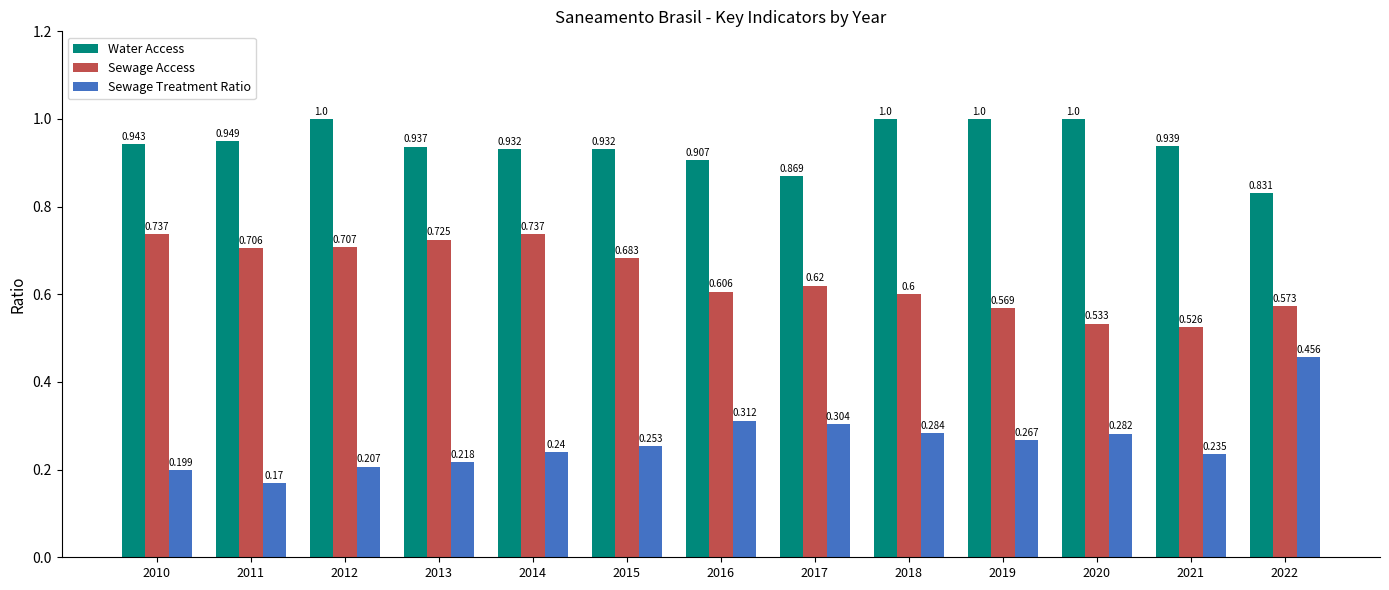

Which series has the largest range (max minus min)?

Sewage Treatment Ratio